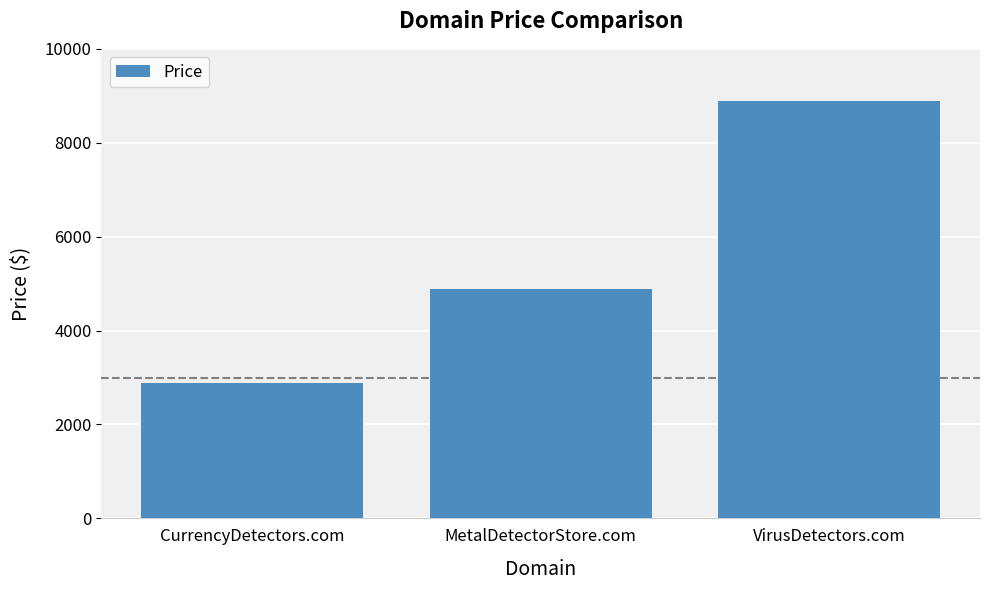

Reading left to right, transcribe all the data shown in this chart.

CurrencyDetectors.com=2888	MetalDetectorStore.com=4888	VirusDetectors.com=8888